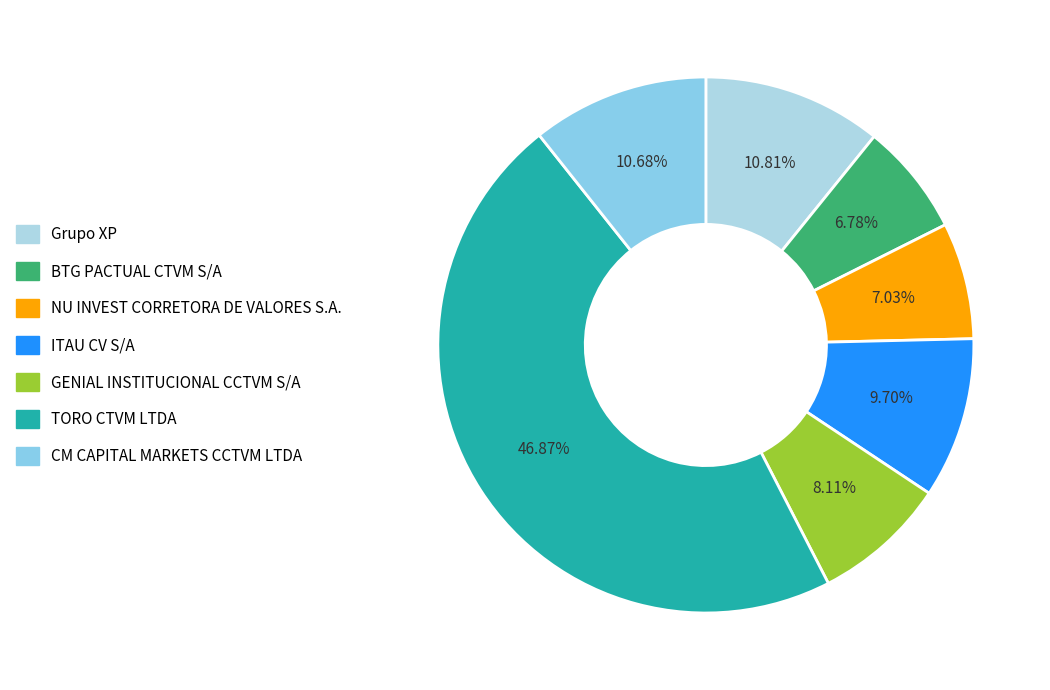

Does GENIAL INSTITUCIONAL CCTVM S/A represent more than half of the total?

No